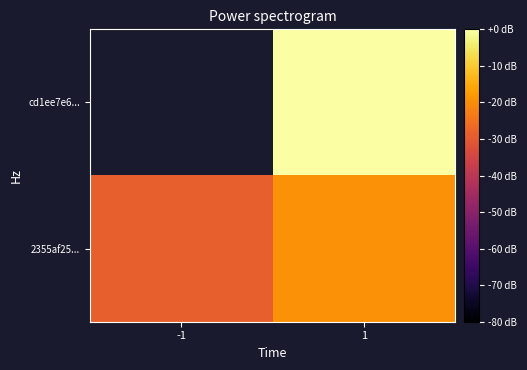

The value of 2355af25... at -1 is -28.6. True or false?

True